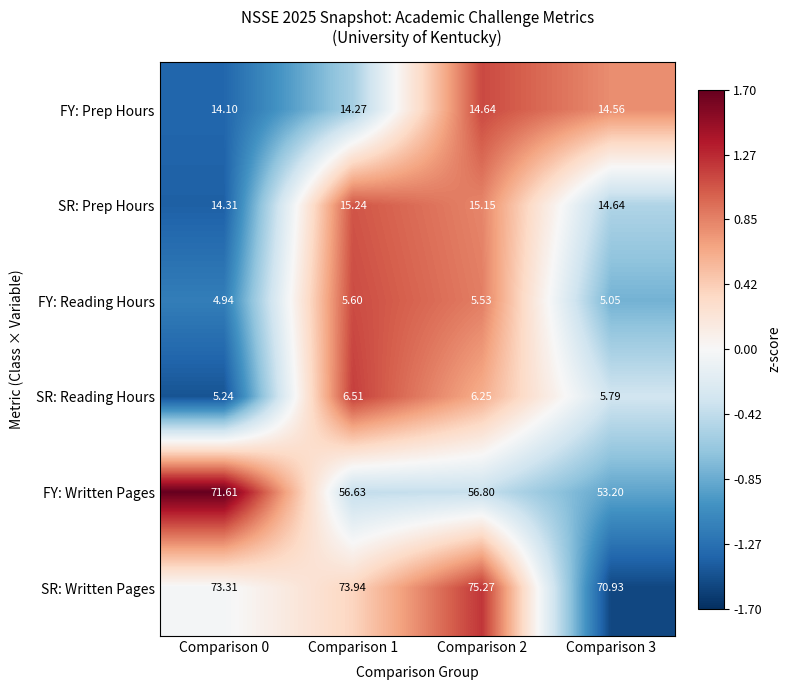

Is the value of SR: Reading Hours at Comparison 3 greater than the value of FY: Reading Hours at Comparison 2?

Yes